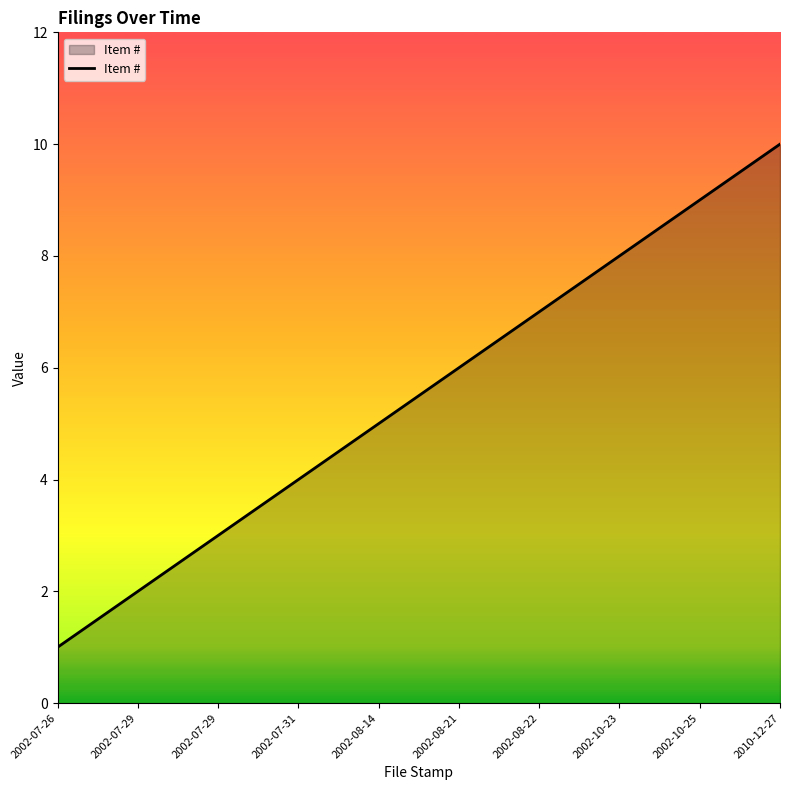

Reading right to left, what are all the values shown in this chart?

2010-12-27=10	2002-10-25=9	2002-10-23=8	2002-08-22=7	2002-08-21=6	2002-08-14=5	2002-07-31=4	2002-07-29=3	2002-07-29=2	2002-07-26=1